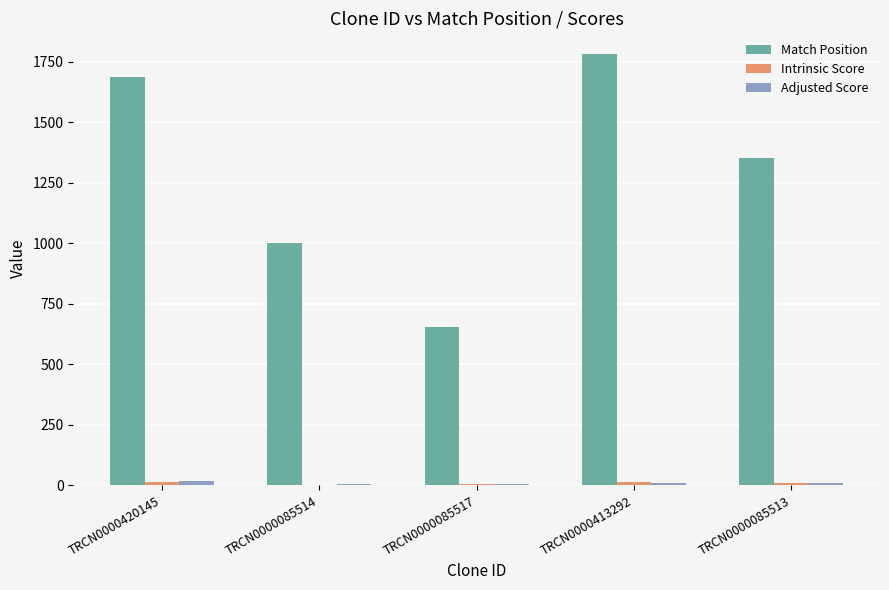

Which series has the largest total across all categories?

Match Position